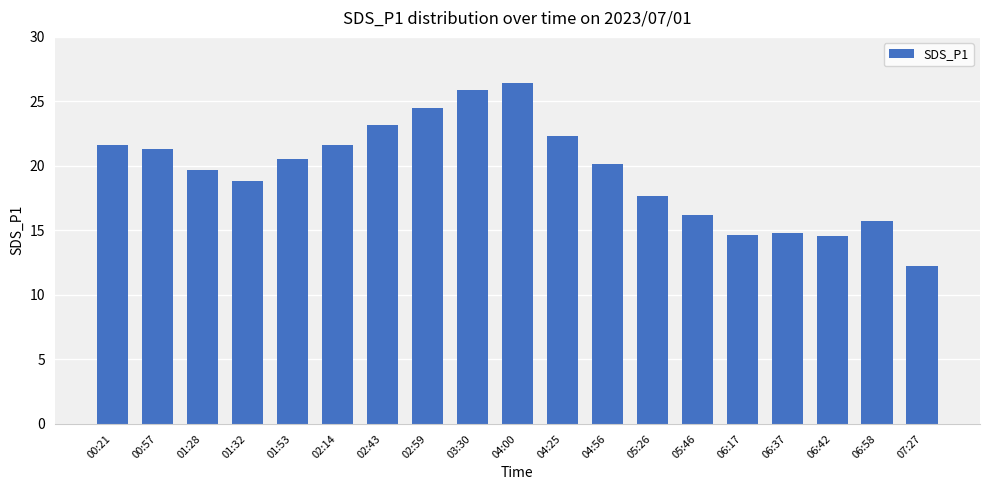

Reading left to right, extract all data points from this chart.

21.6	21.3	19.7	18.8	20.5	21.6	23.2	24.5	25.9	26.4	22.3	20.1	17.6	16.2	14.7	14.8	14.5	15.7	12.3